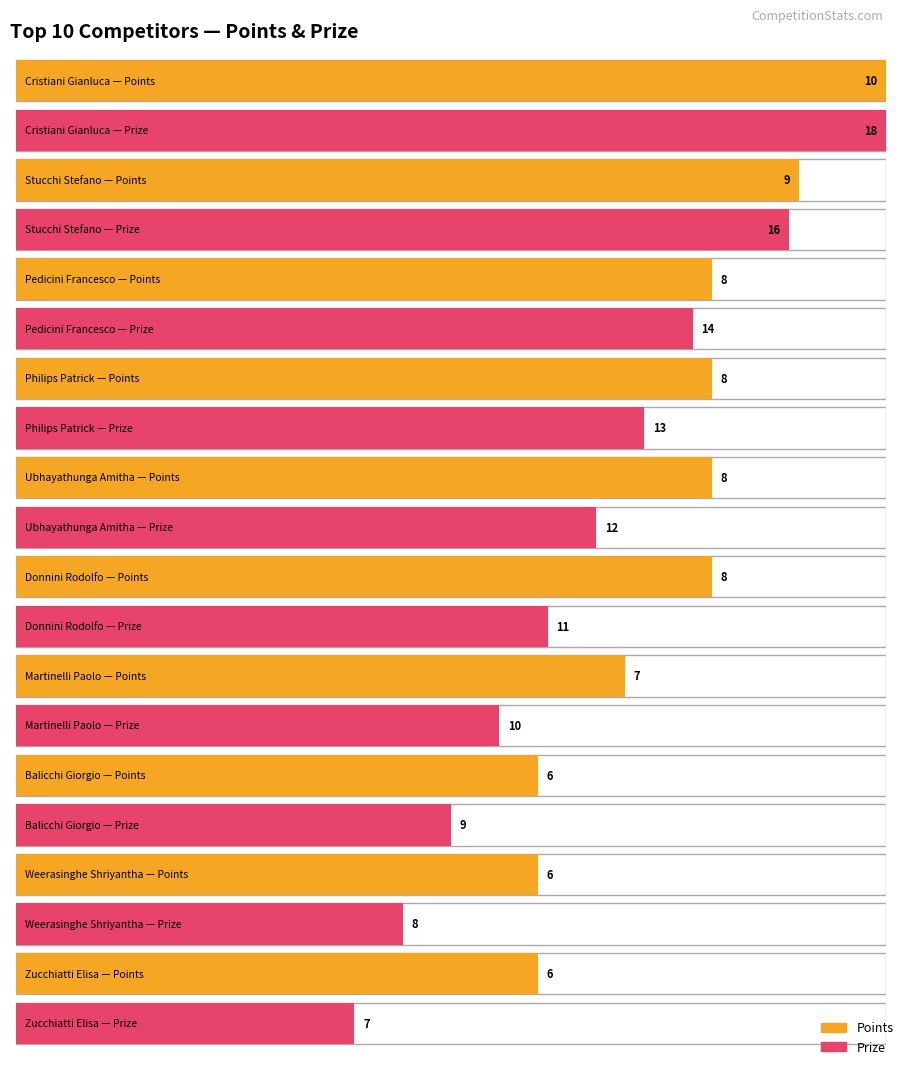

How many bars are there in each group?

2